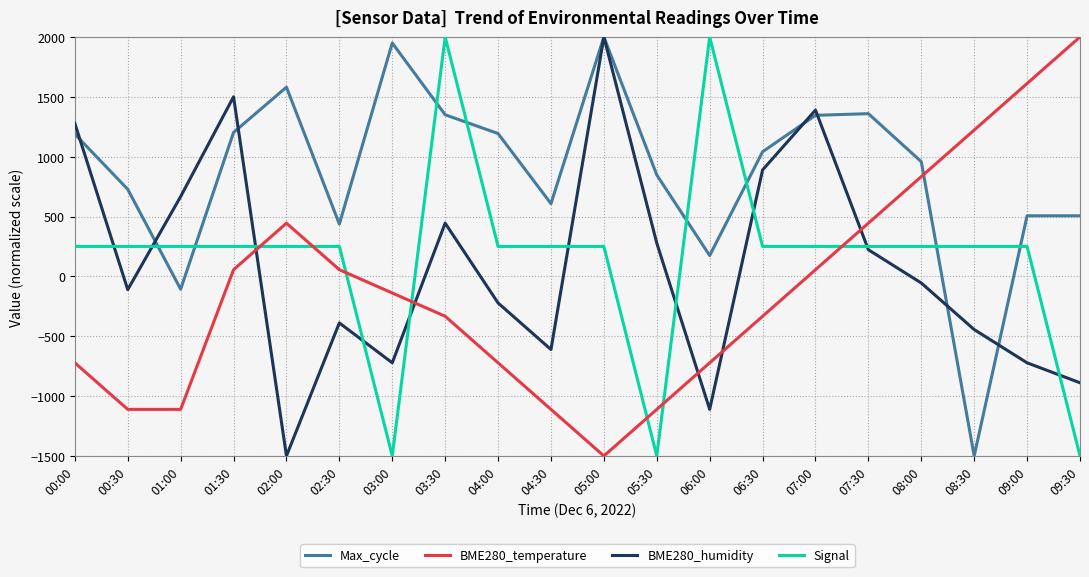

What is the minimum value shown in the chart?

-1500.0